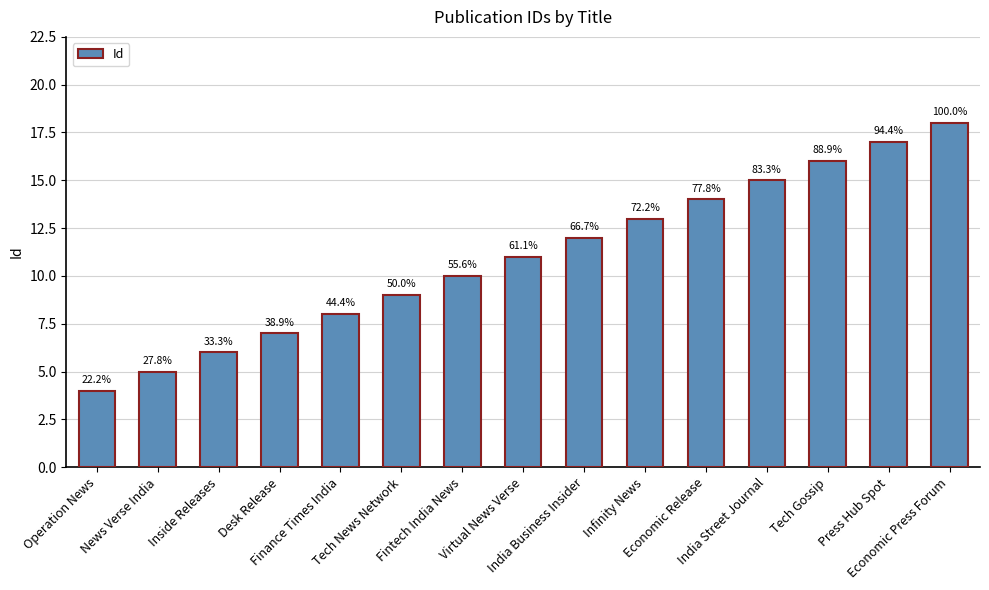

Read the value at Economic Release.

14